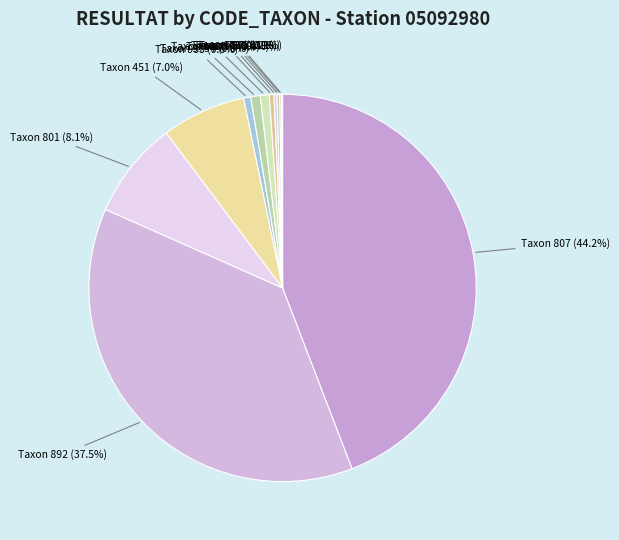

Between Taxon 892 (37.5%) and Taxon 801 (8.1%), which is larger?

Taxon 892 (37.5%)